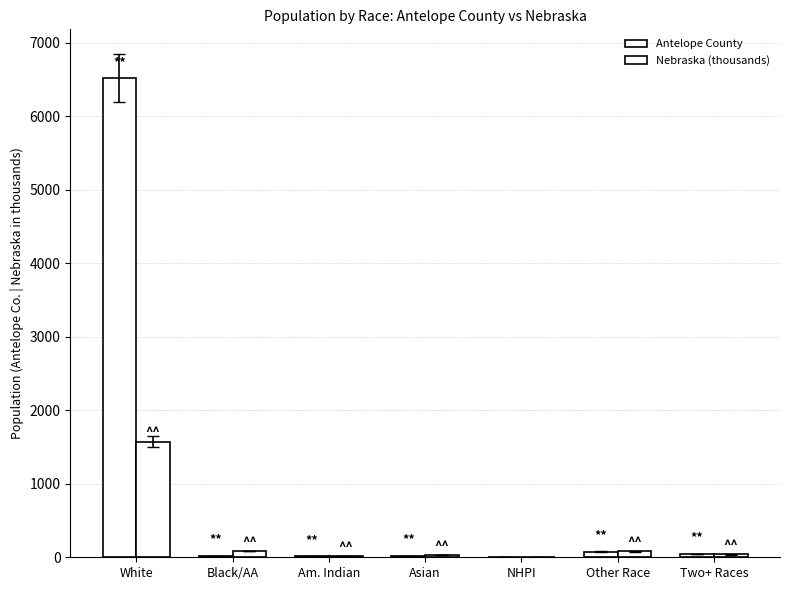

How many data points in Nebraska (thousands) are above 39?

4